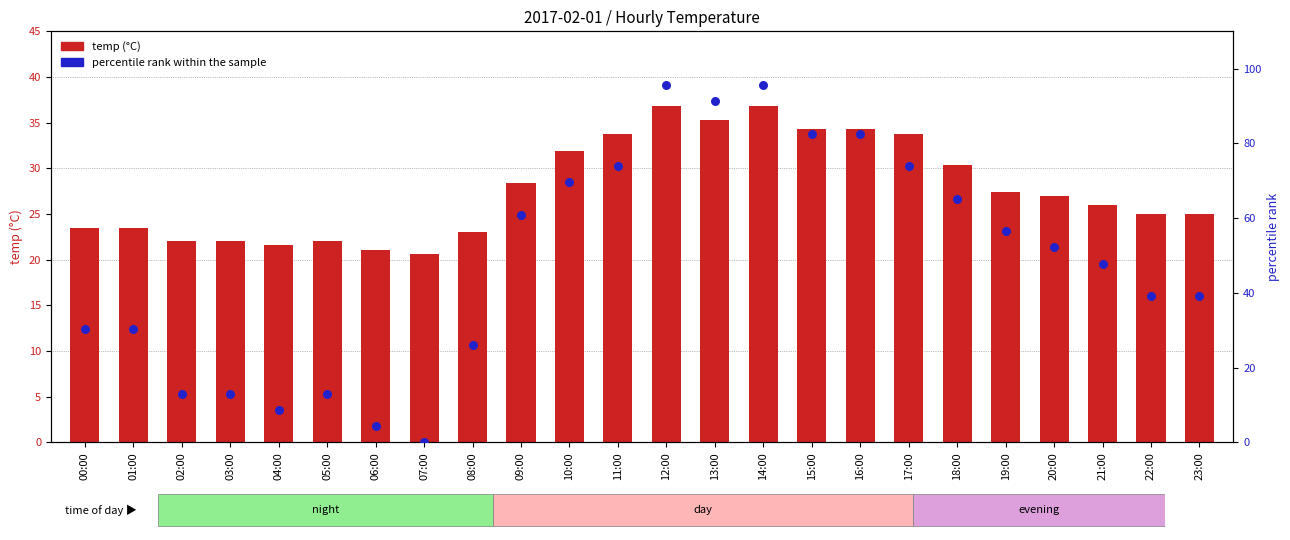

What is the total value across all series at 20:00?

79.2